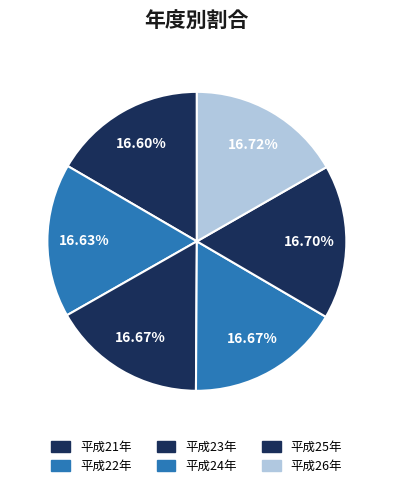

Combined, do 平成22年 and 平成25年 account for over 50%?

No